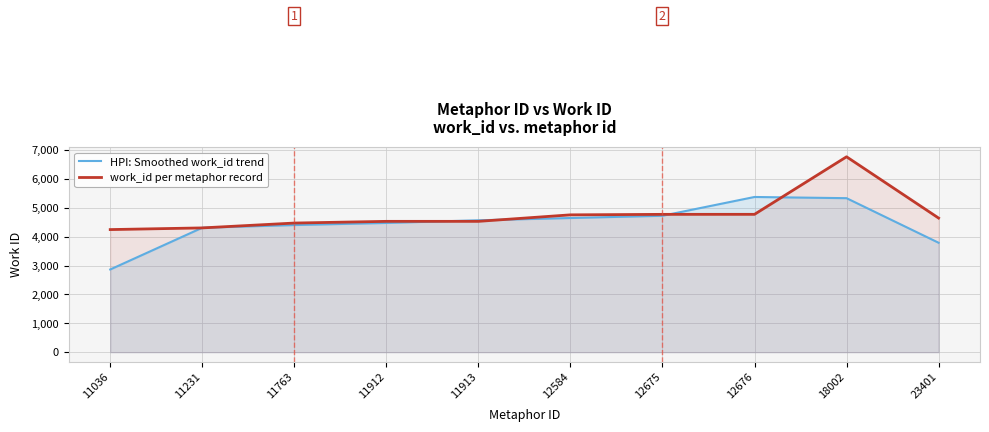

True or false: work_id per metaphor record has more than 1 interior local peaks.

False